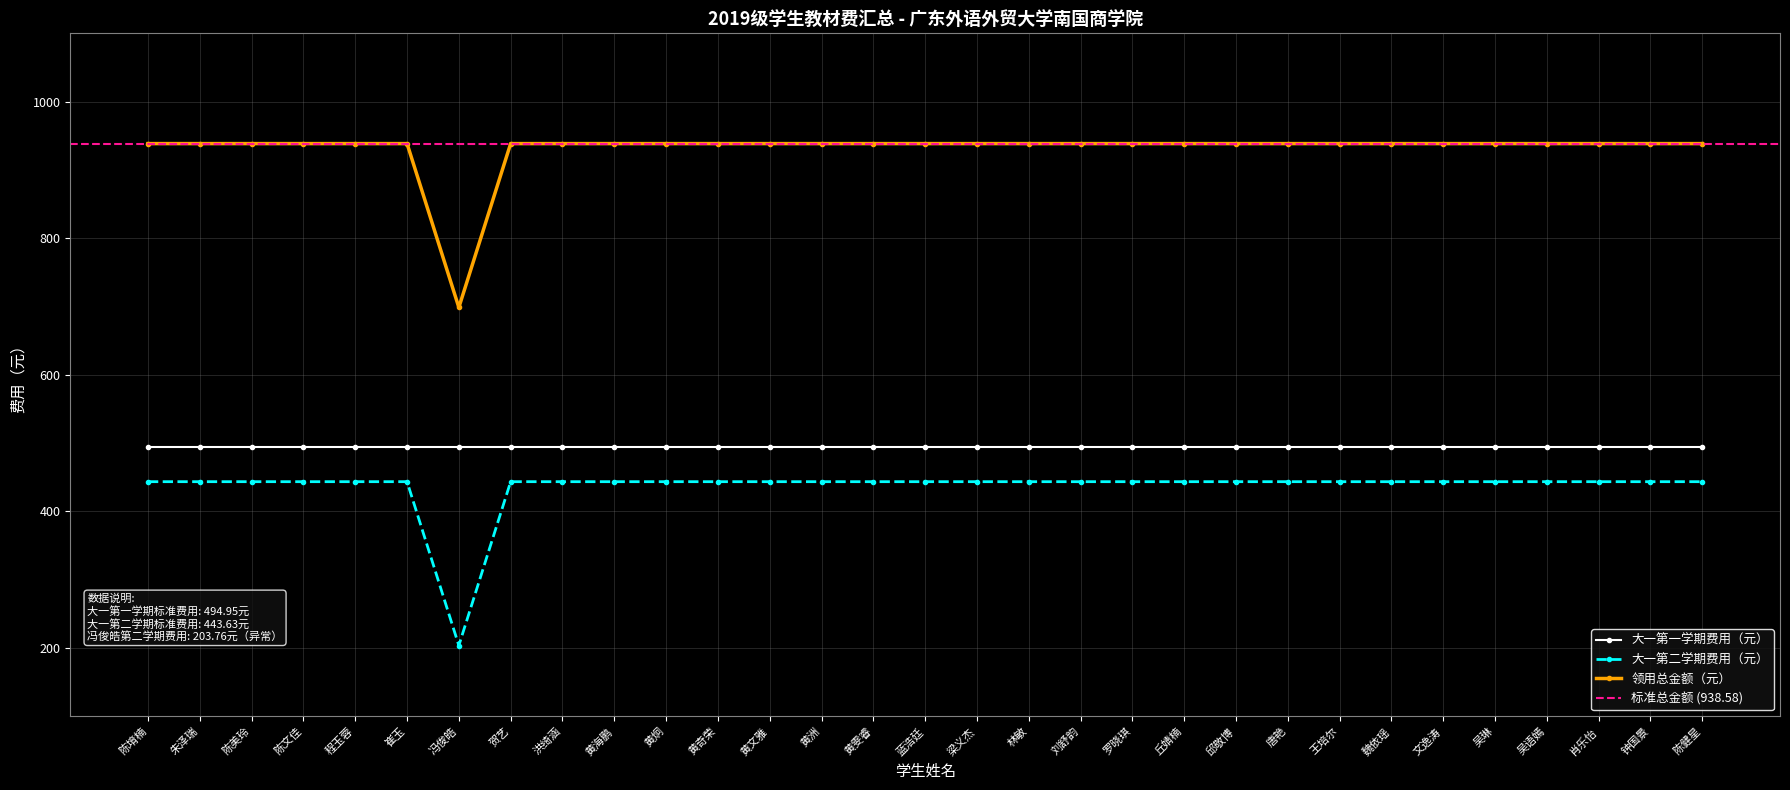

What is the label of the 6th point from the left?

崔玉